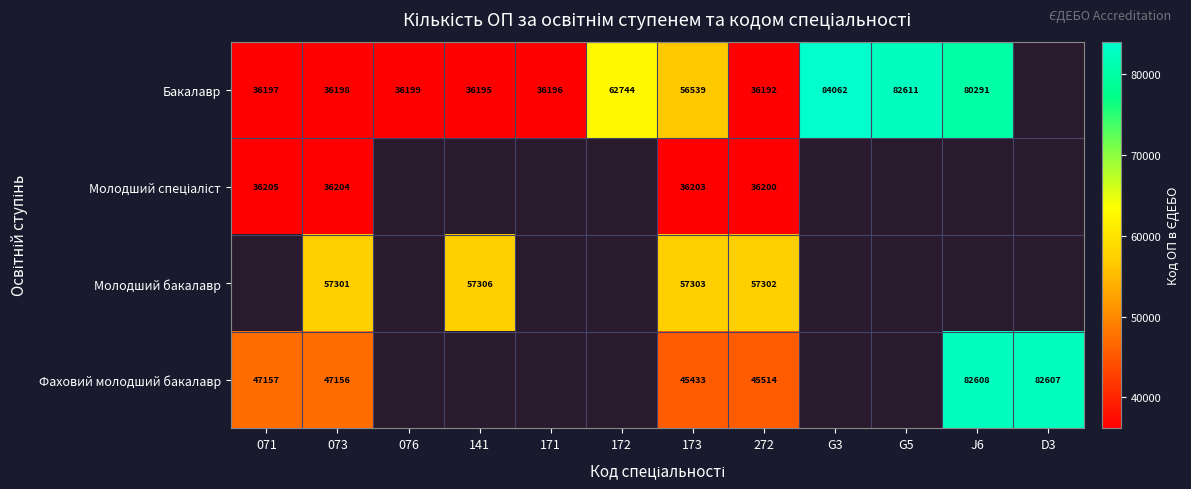

True or false: Бакалавр has a value of 80291 at J6.

True